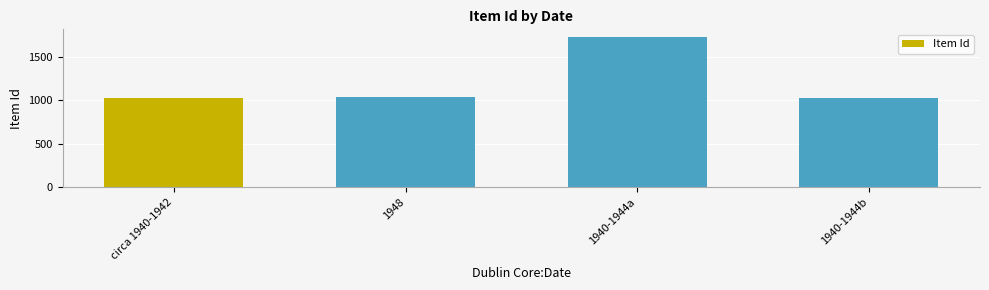

The chart shows a value of 416 at circa 1940-1942. True or false?

False